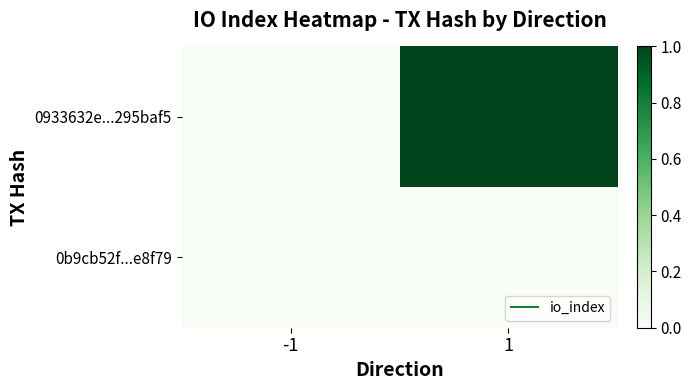

Reading right to left, extract all data points from this chart.

0933632e...295baf5: 1=1	-1=0
0b9cb52f...e8f79: 1=0	-1=0